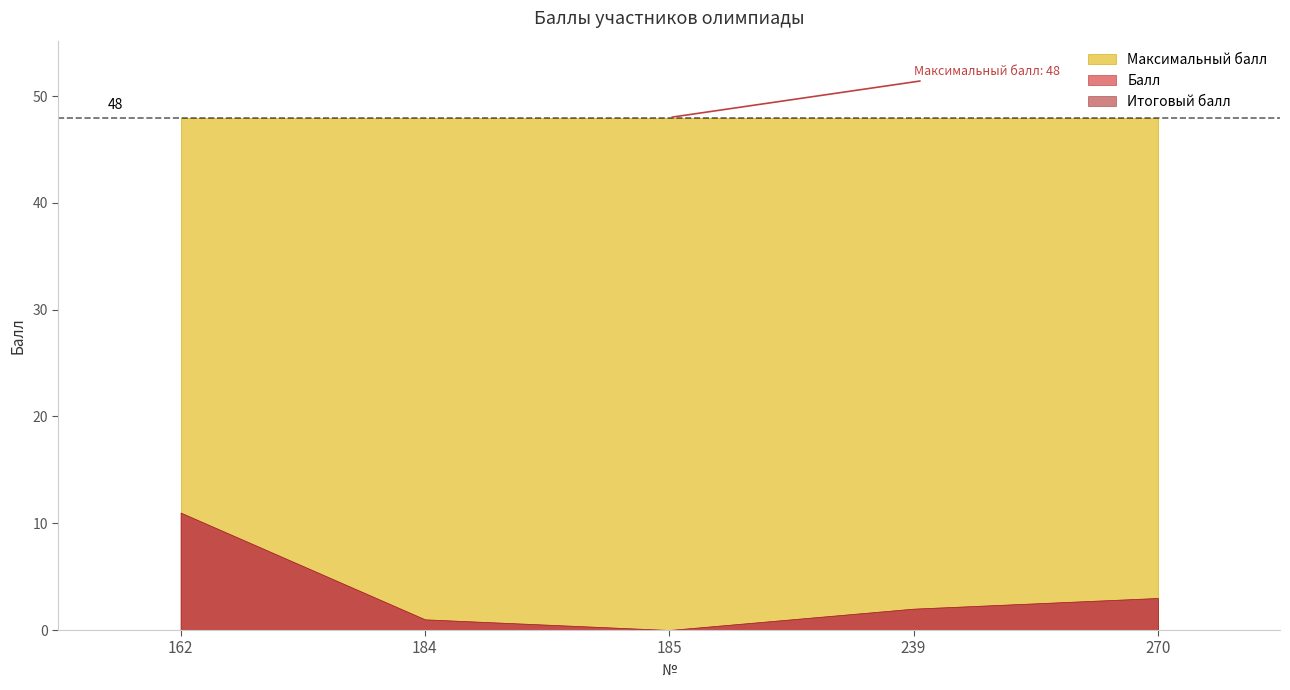

Reading left to right, list all the values displayed in this chart.

Балл: 11	1	0	2	3
Итоговый балл: 11	1	0	2	3
Максимальный балл: 48	48	48	48	48